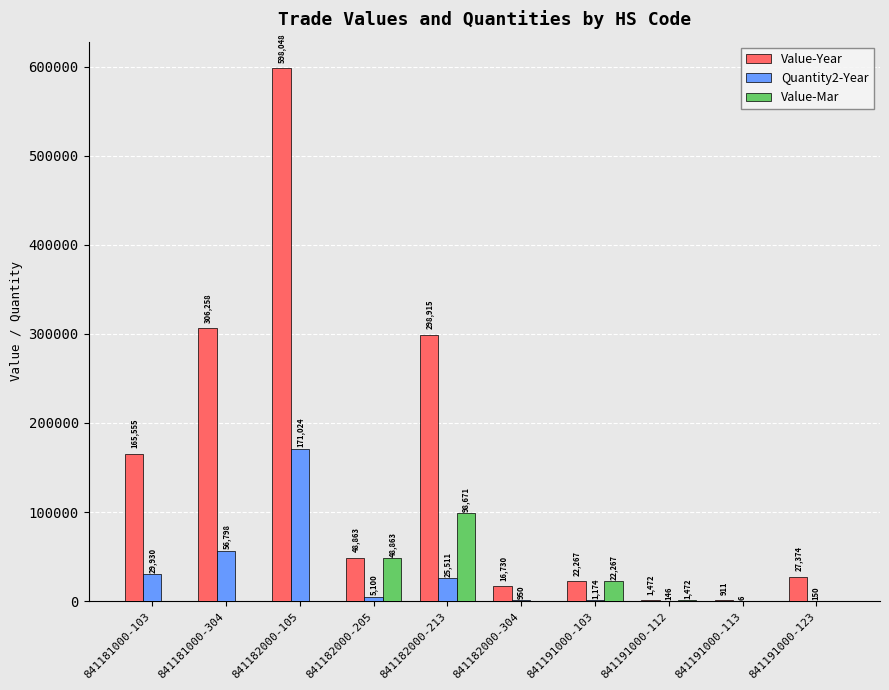

Which series has the largest total across all categories?

Value-Year